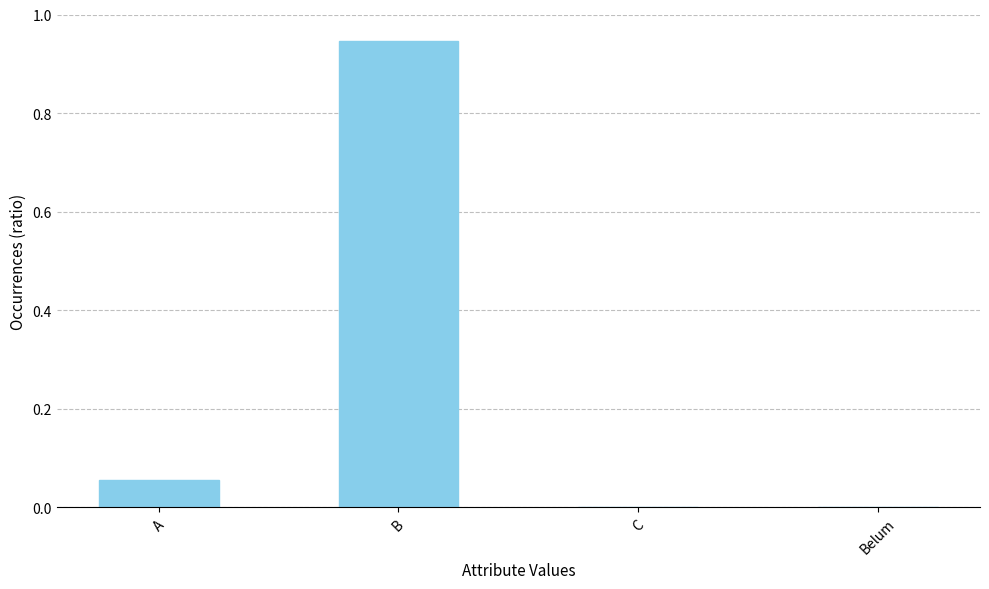

What is the sum of all values?

1.0